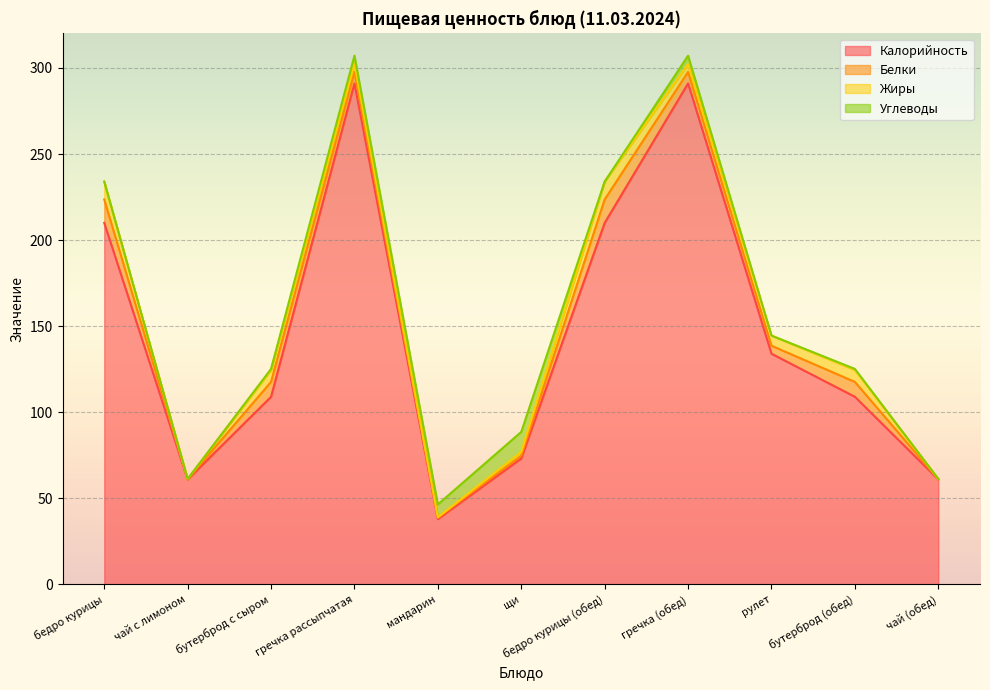

What is the sum of all Жиры values?

52.5